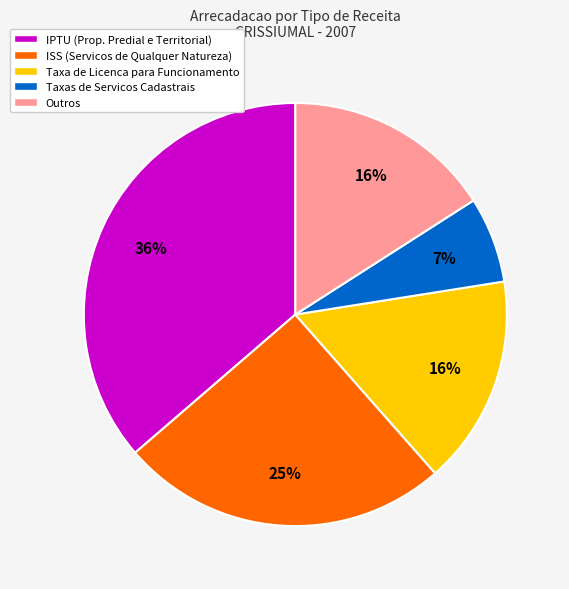

Between Outros and Taxas de Servicos Cadastrais, which is larger?

Outros